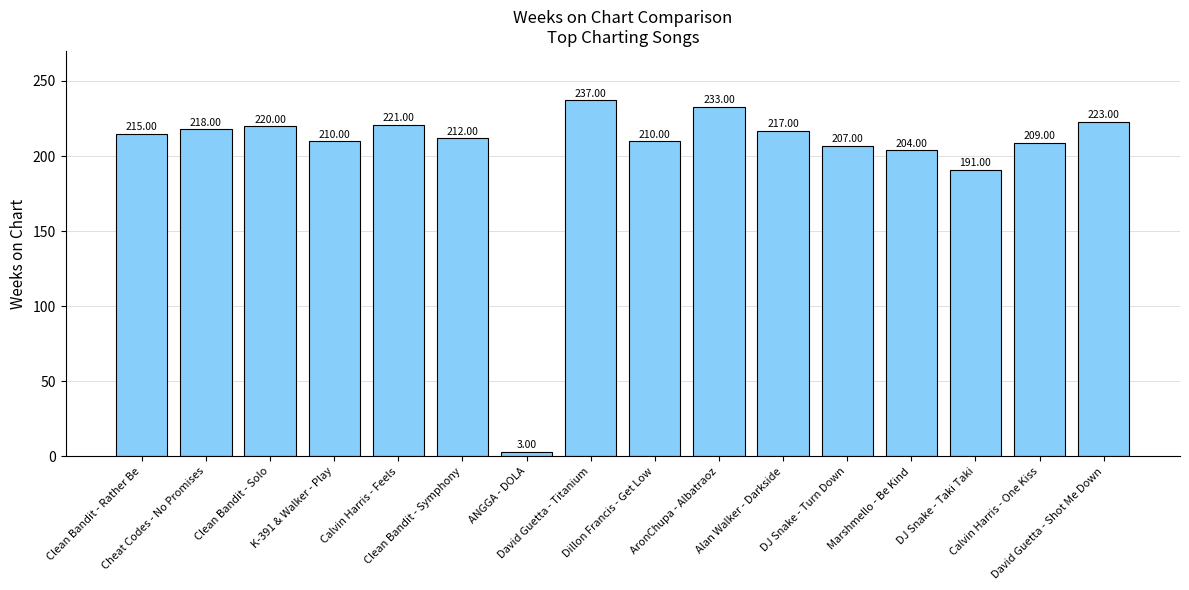

Where is the data nearest to the value 120?

DJ Snake - Taki Taki